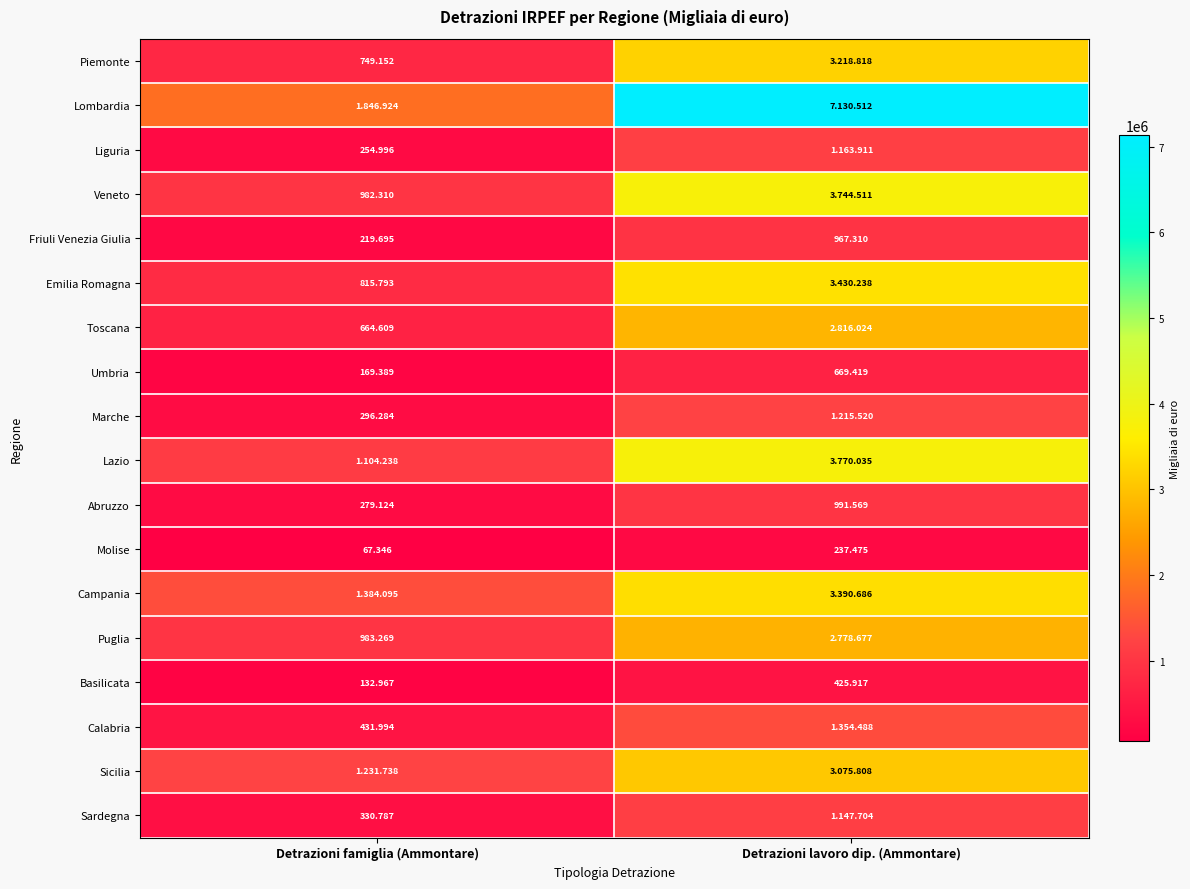

What is the sum of all Abruzzo values?

1270693